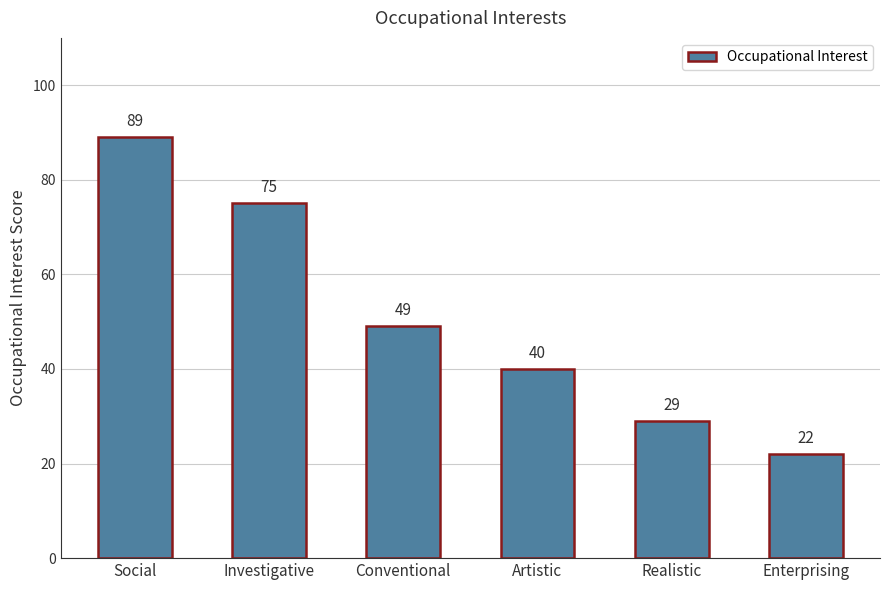

The chart shows a value of 22 at Enterprising. True or false?

True